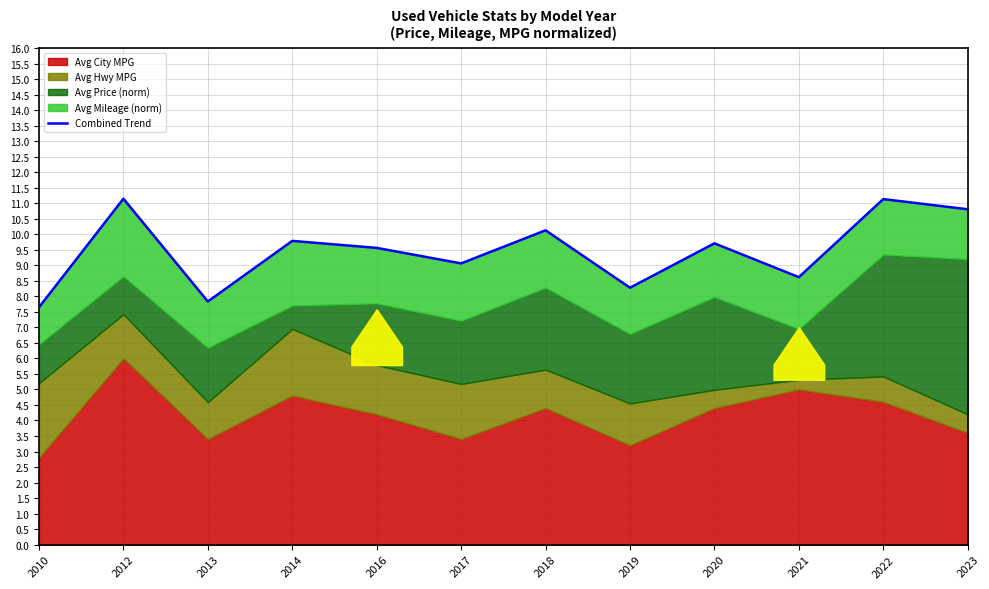

Reading left to right, what are all the values shown in this chart?

7.6	11.1	7.8	9.8	9.6	9.1	10.1	8.3	9.7	8.6	11.1	10.8